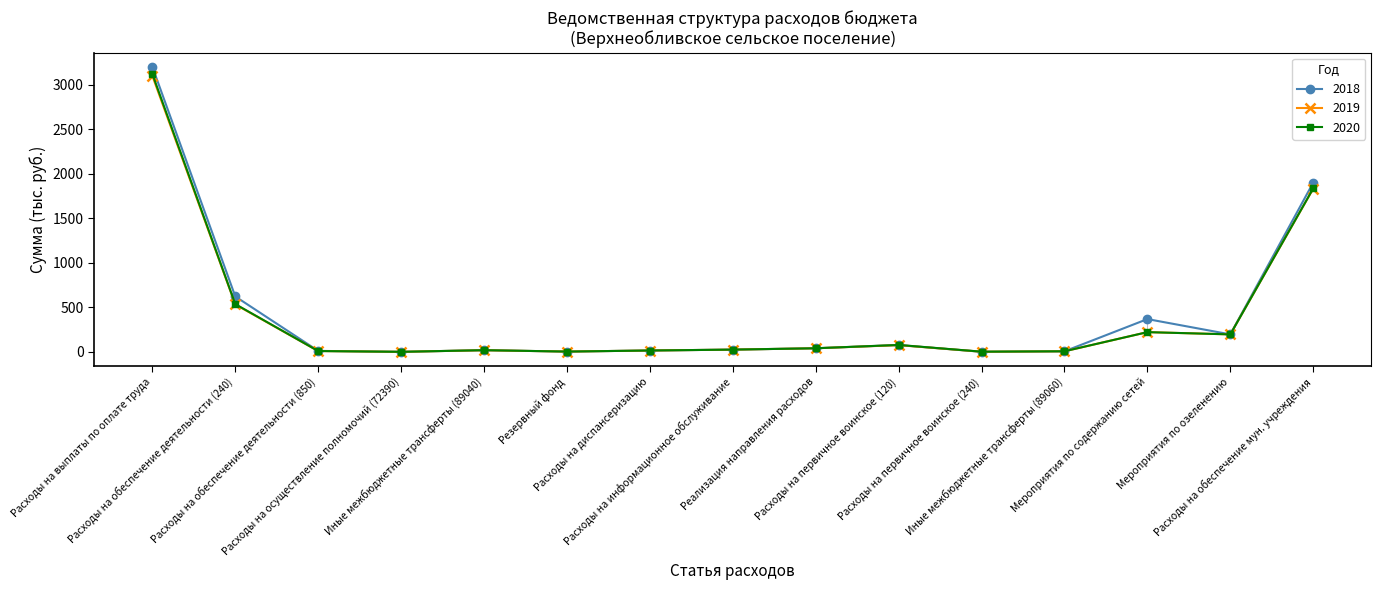

How many values in the 2020 series are below 25?

7